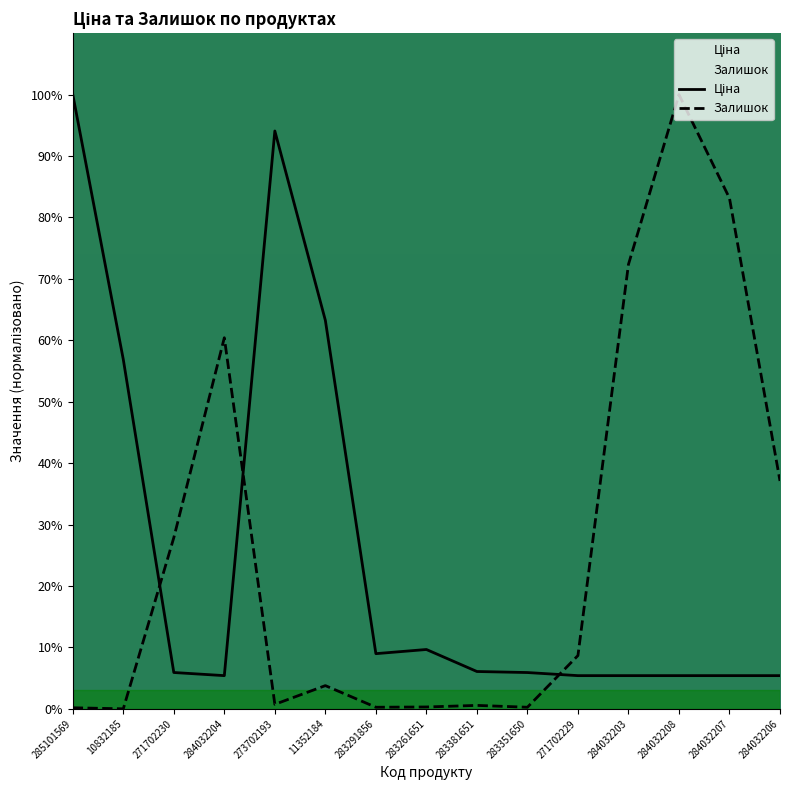

What is the average value of the Ціна series?

25.5